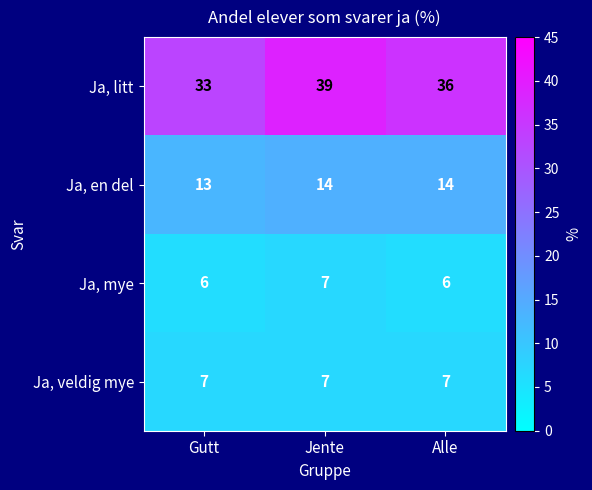

True or false: Ja, en del has a value of 14 at Jente.

True